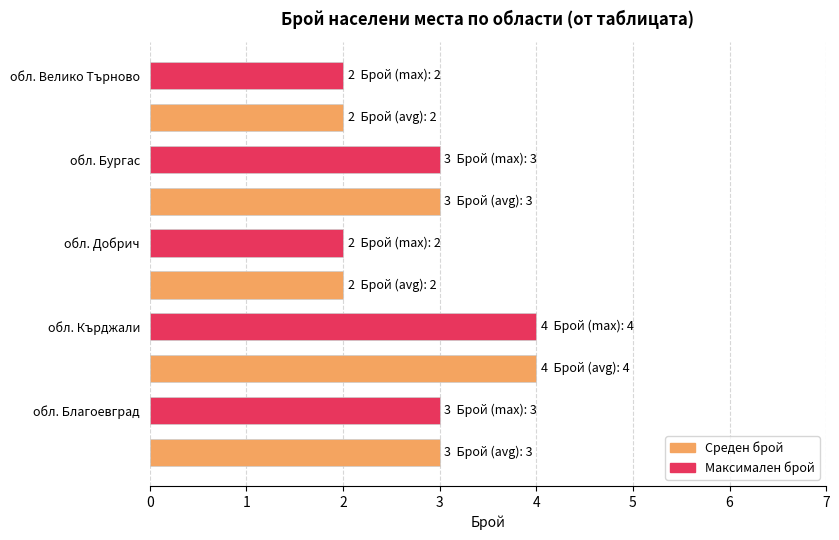

Reading bottom to top, list all the values displayed in this chart.

3	3	4	4	2	2	3	3	2	2